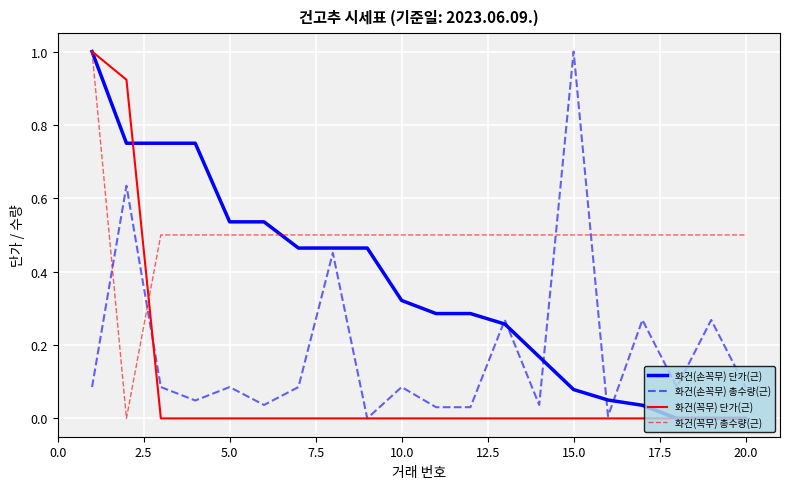

Rank the series by their average value, from lowest to highest.

화건(꼭무) 단가(근), 화건(손꼭무) 총수량(근), 화건(손꼭무) 단가(근), 화건(꼭무) 총수량(근)